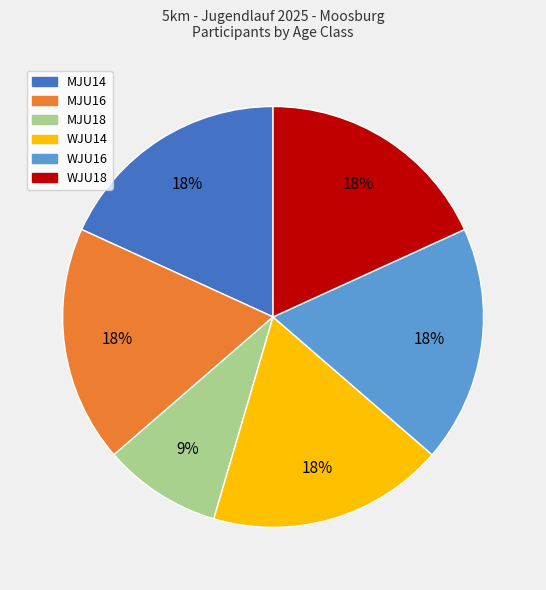

Do WJU18 and WJU16 together represent more than half of the pie?

No